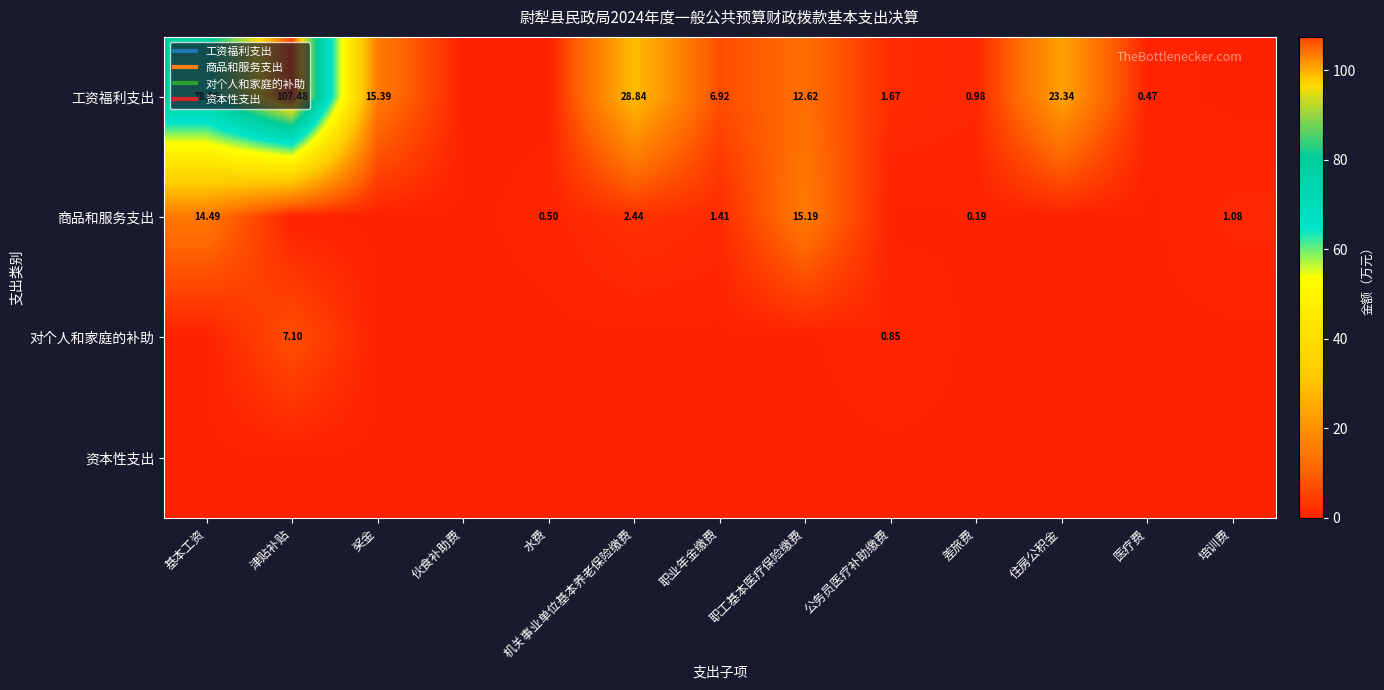

Rank the categories by 商品和服务支出 value from lowest to highest.

津贴补贴, 奖金, 伙食补助费, 公务员医疗补助缴费, 住房公积金, 医疗费, 差旅费, 水费, 培训费, 职业年金缴费, 机关事业单位基本养老保险缴费, 基本工资, 职工基本医疗保险缴费